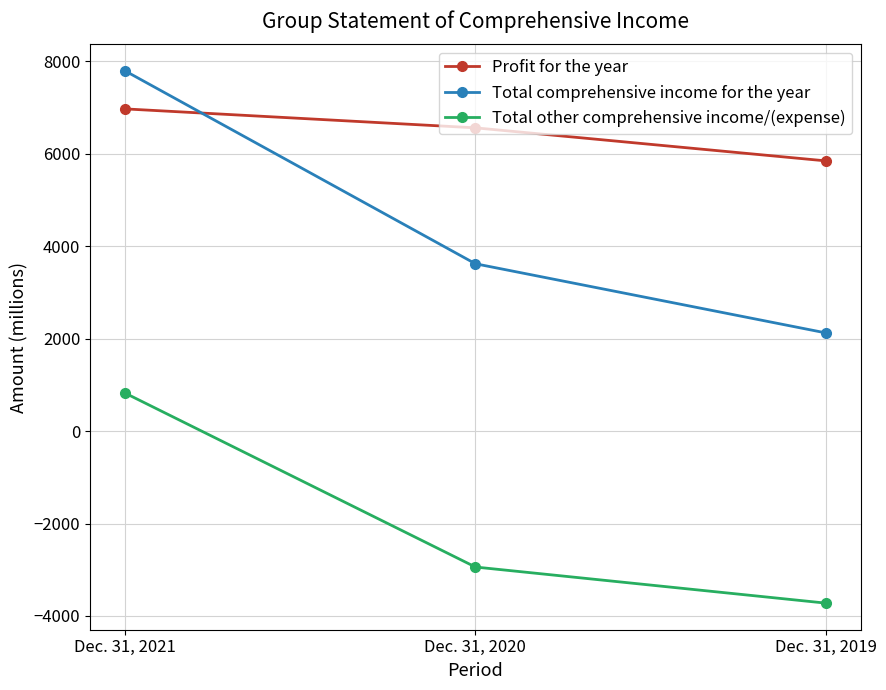

What is the sum of the Profit for the year values at Dec. 31, 2020 and Dec. 31, 2021?

13538